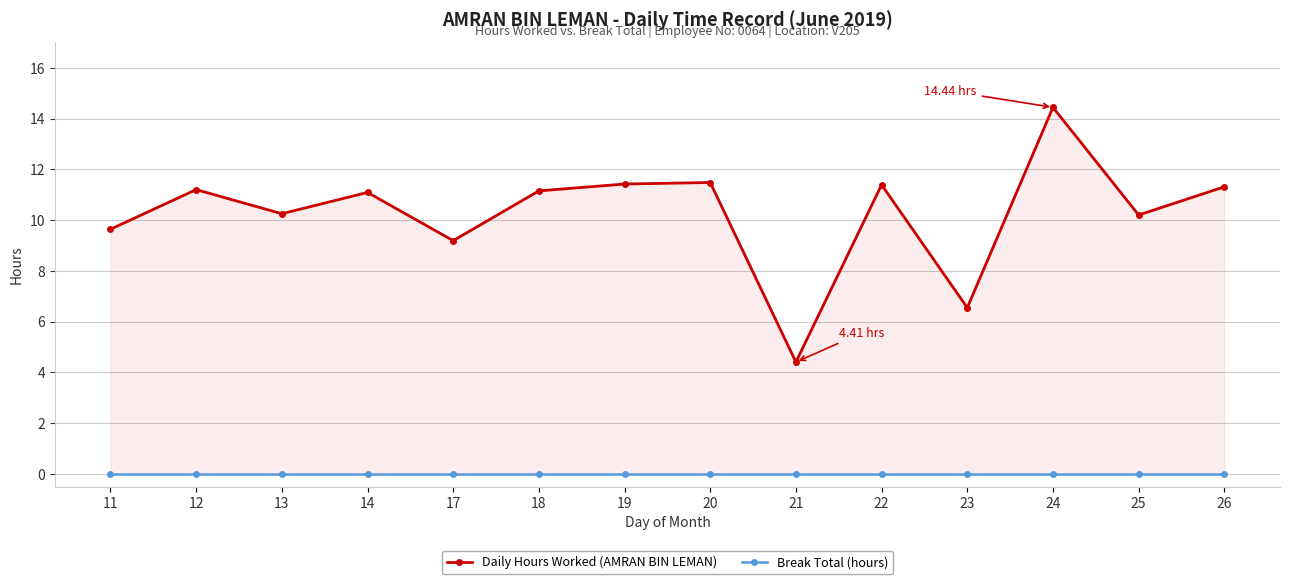

True or false: Break Total (hours) has more than 1 points higher than both neighbors.

False